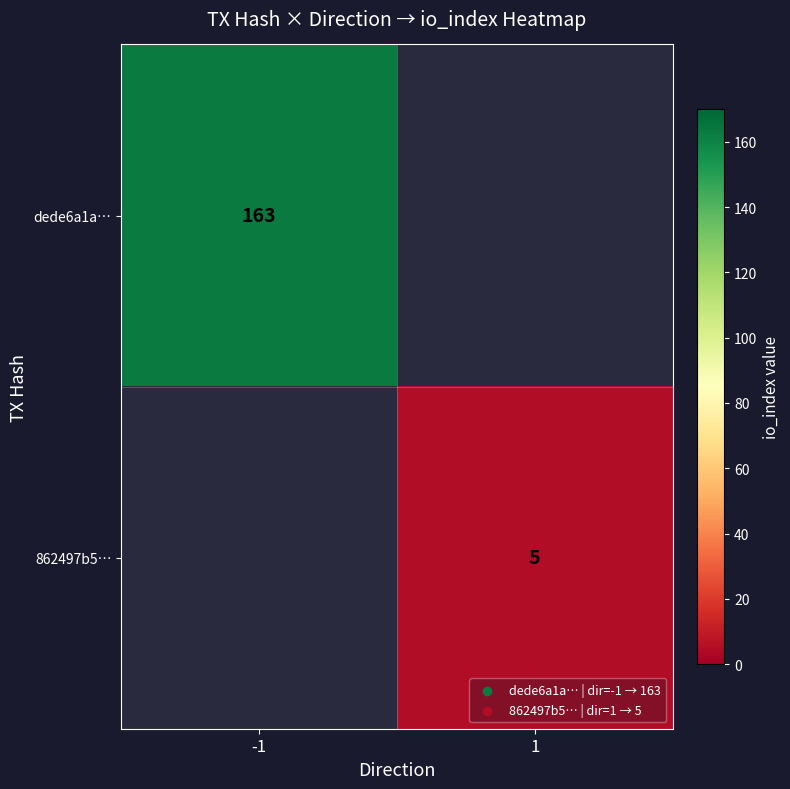

The value of 862497b5… at 1 is 7. True or false?

False